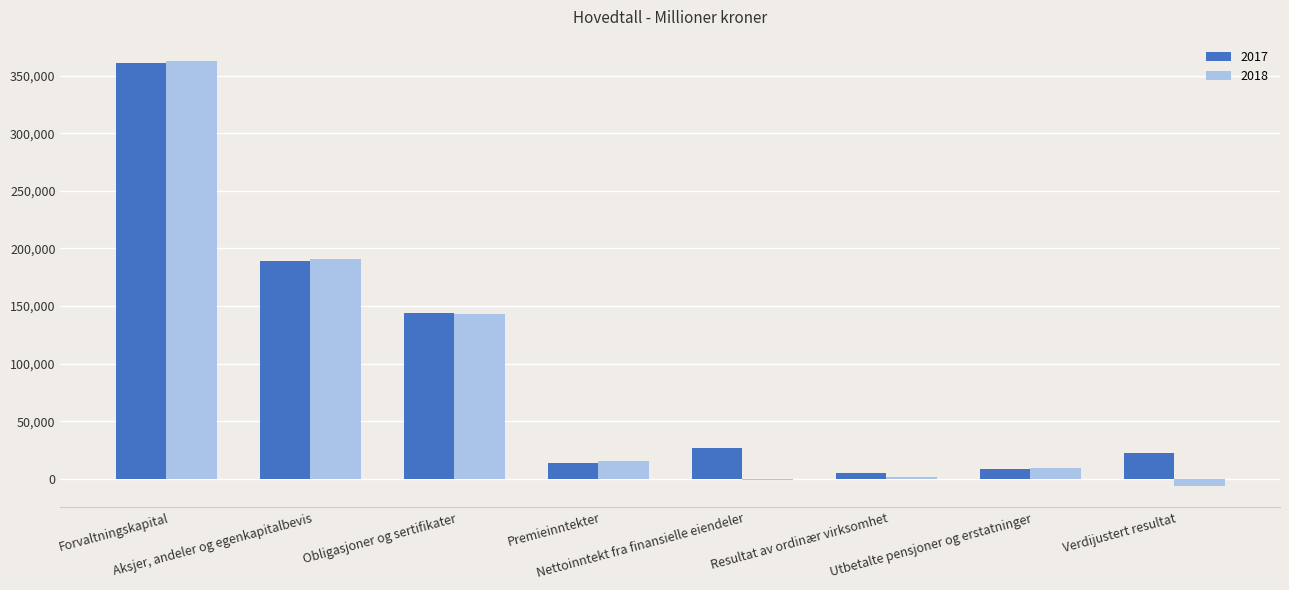

Reading right to left, extract all data points from this chart.

2017: Verdijustert resultat=22263	Utbetalte pensjoner og erstatninger=8622	Resultat av ordinær virksomhet=4845	Nettoinntekt fra finansielle eiendeler=26778	Premieinntekter=14262	Obligasjoner og sertifikater=143645	Aksjer, andeler og egenkapitalbevis=188958	Forvaltningskapital=360584
2018: Verdijustert resultat=-6091	Utbetalte pensjoner og erstatninger=9195	Resultat av ordinær virksomhet=1301	Nettoinntekt fra finansielle eiendeler=-829	Premieinntekter=15899	Obligasjoner og sertifikater=143071	Aksjer, andeler og egenkapitalbevis=190878	Forvaltningskapital=362671